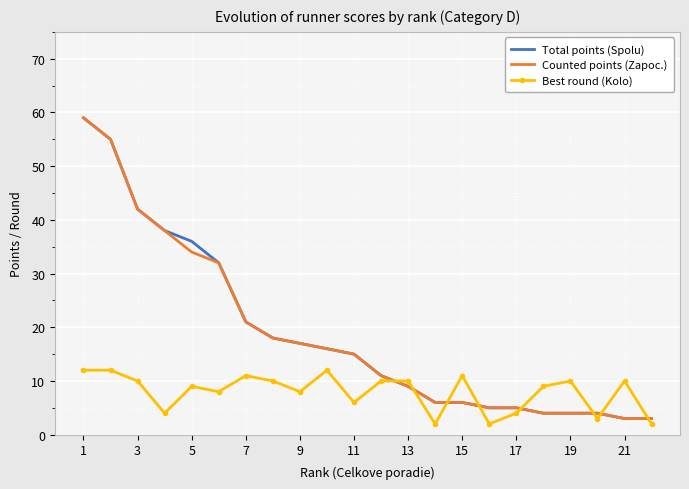

True or false: Best round (Kolo) and Counted points (Zapoc.) intersect in this chart.

True